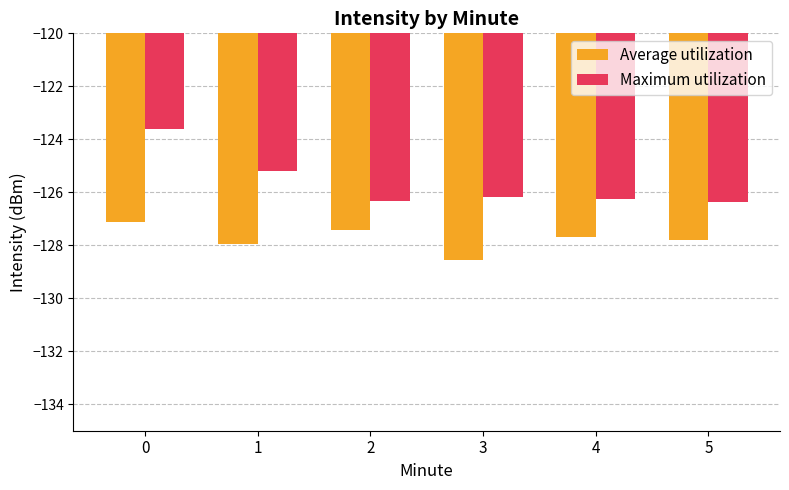

How many values in the Maximum utilization series are below -126?

4